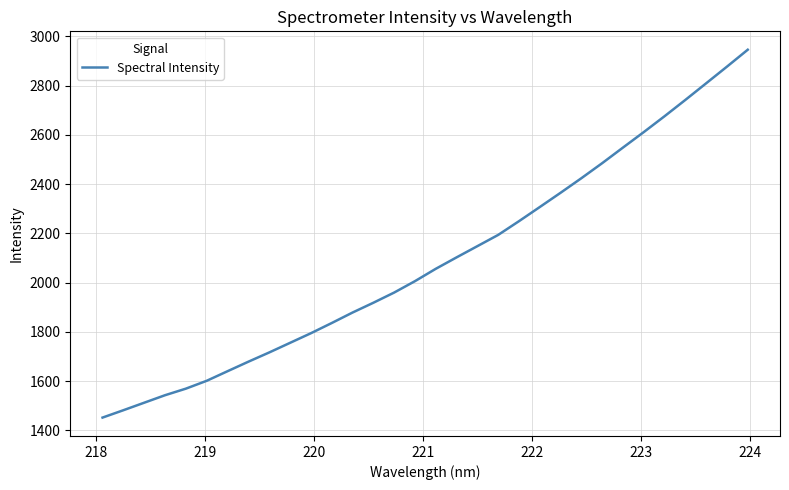

What is the minimum value shown in the chart?

1451.9